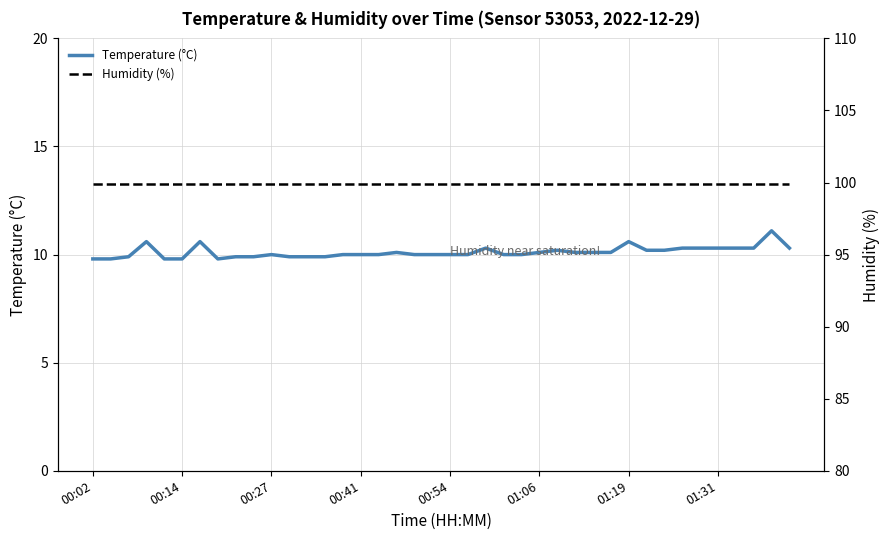

Is the value of Humidity (%) at 22 greater than the value of Temperature (°C) at 28?

Yes